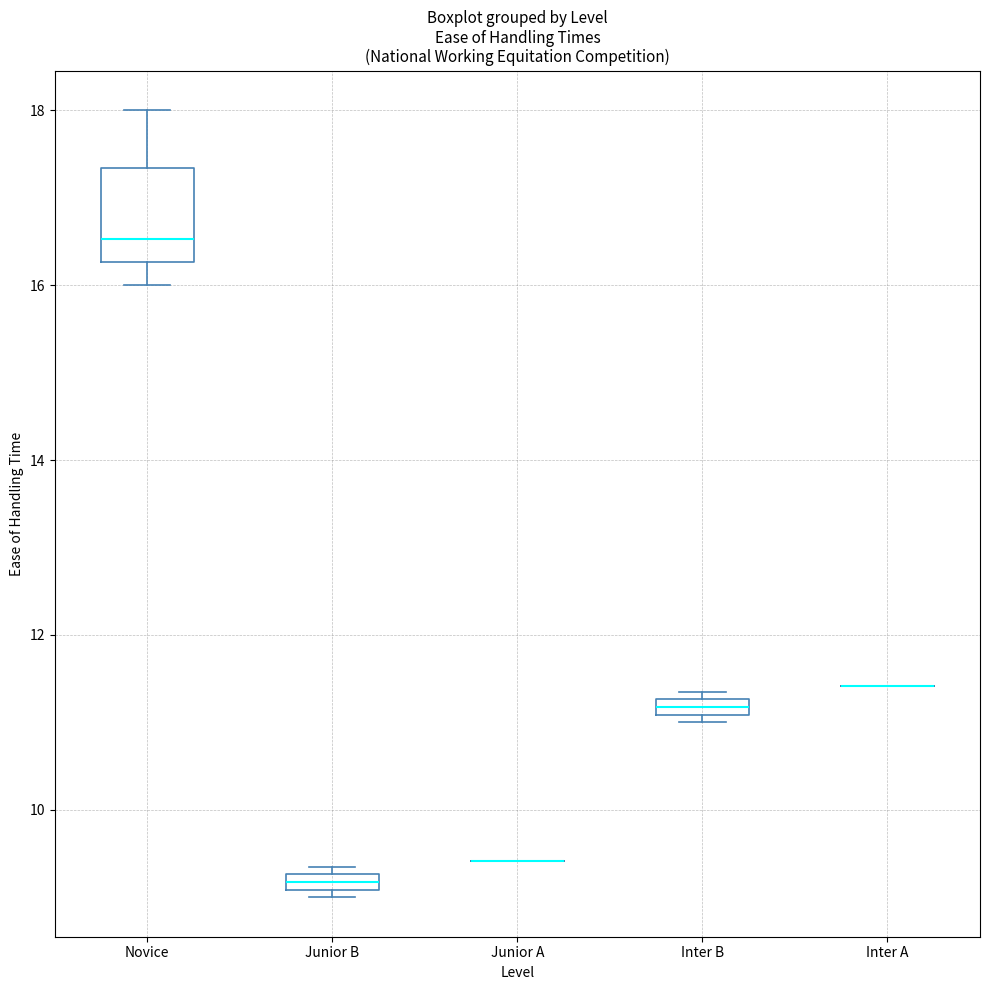

Comparing the boxes themselves (not the whiskers), which one is the tallest?

Novice